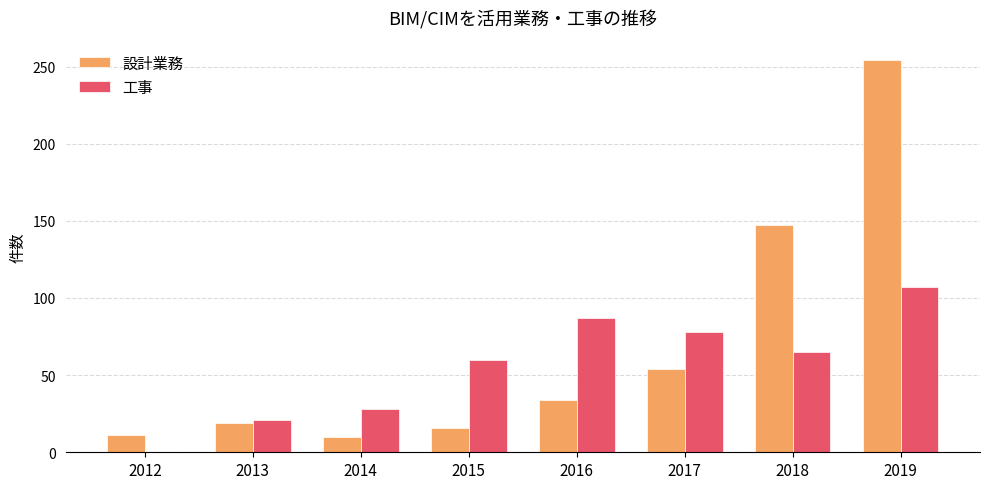

Which series changed the most between 2013 and 2018?

設計業務